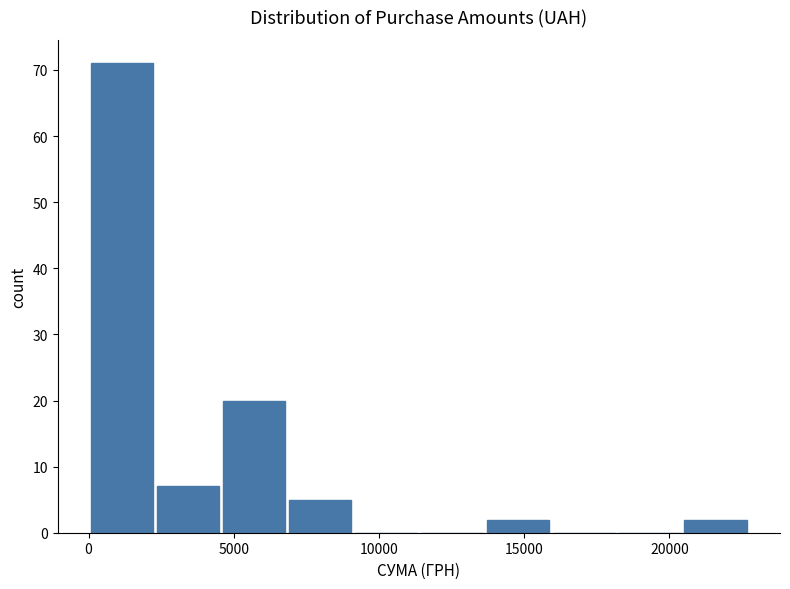

Reading left to right, list every bar in this chart as the range it spans on the x-axis followed by its height. Neither the bar edges nor the heights are printed on the chart, so give them approximately, as read against the axes.

0 to 2500: 71
2500 to 4500: 7
4500 to 7000: 20
7000 to 9000: 5
9000 to 11500: 0
11500 to 13500: 0
13500 to 16000: 2
16000 to 18000: 0
18000 to 20500: 0
20500 to 22500: 2